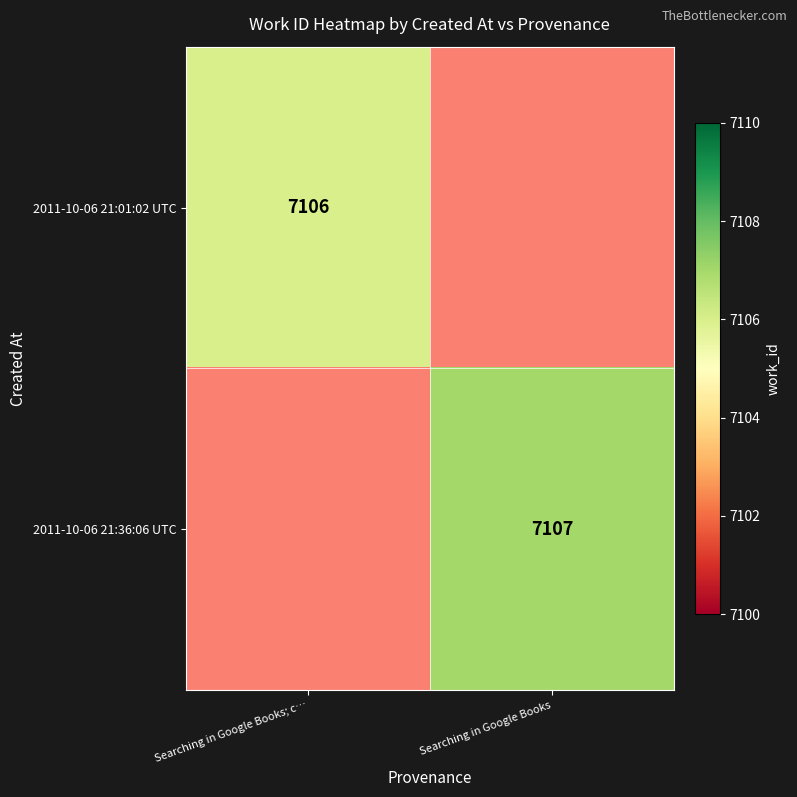

The value of 2011-10-06 21:36:06 UTC at Searching in Google Books is 7107. True or false?

True